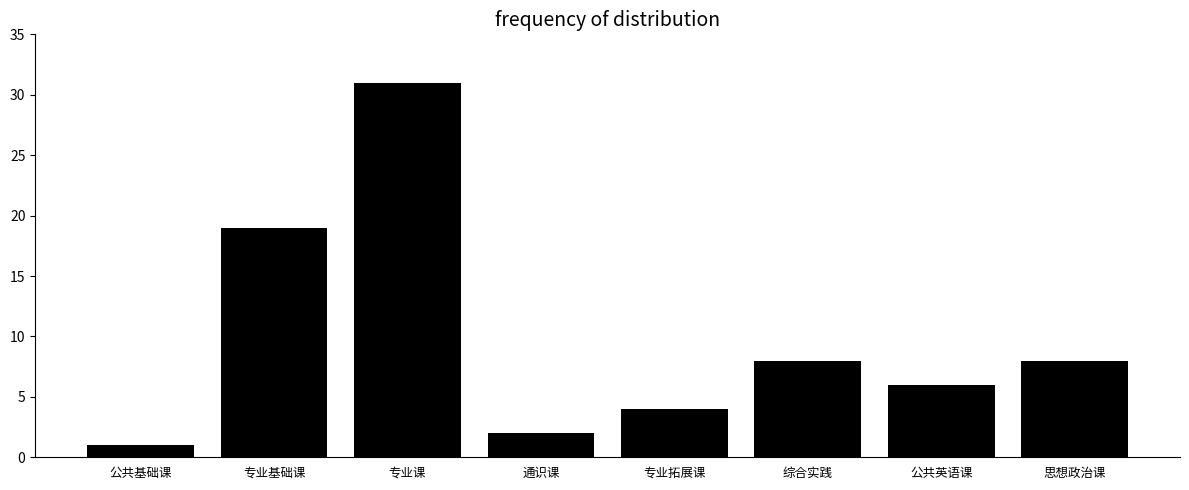

What is the difference between the maximum and minimum values?

30